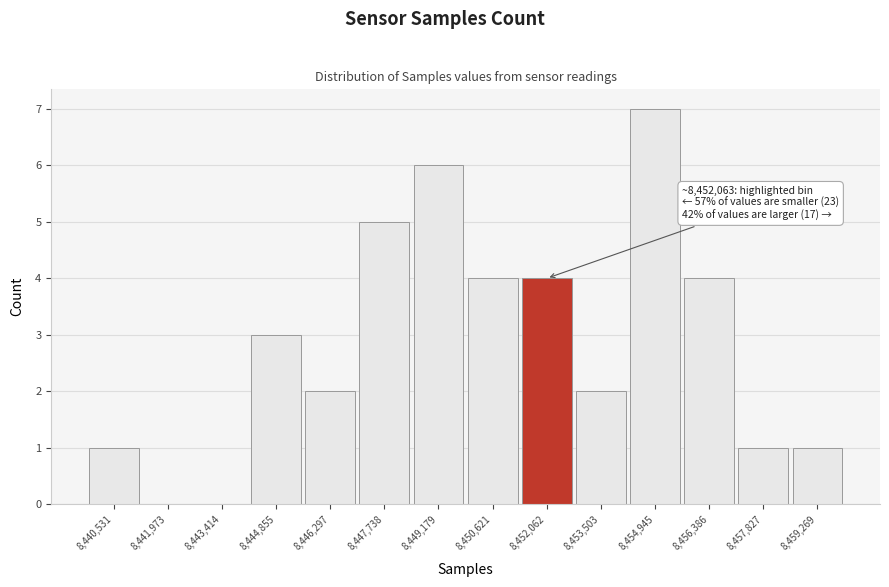

Over which range of the x-axis is the bar tallest?

8454200 to 8455600